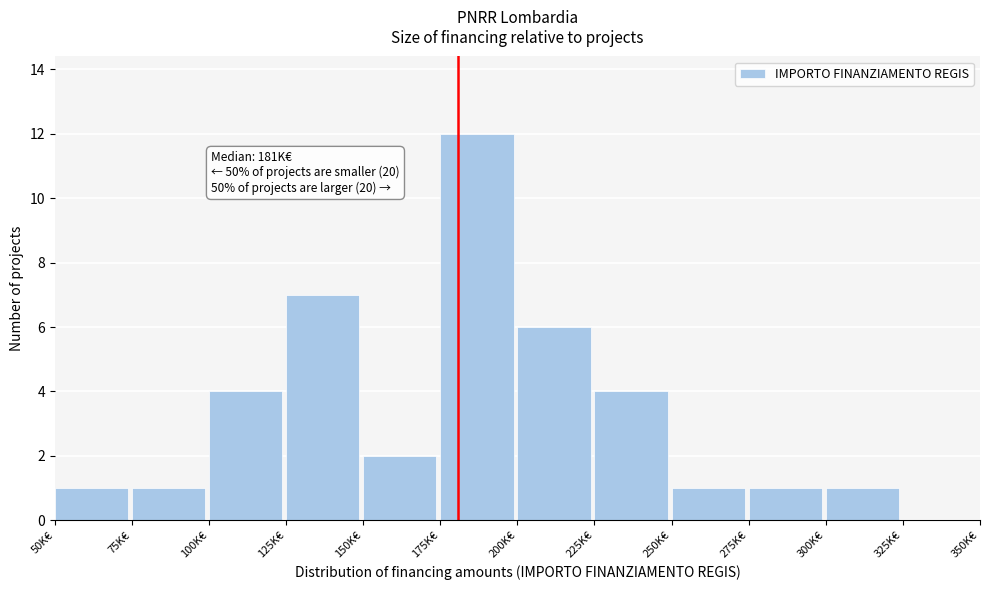

Reading left to right, list all the values displayed in this chart.

50K€=1	75K€=1	100K€=4	125K€=7	150K€=2	175K€=12	200K€=6	225K€=4	250K€=1	275K€=1	300K€=1	325K€=0